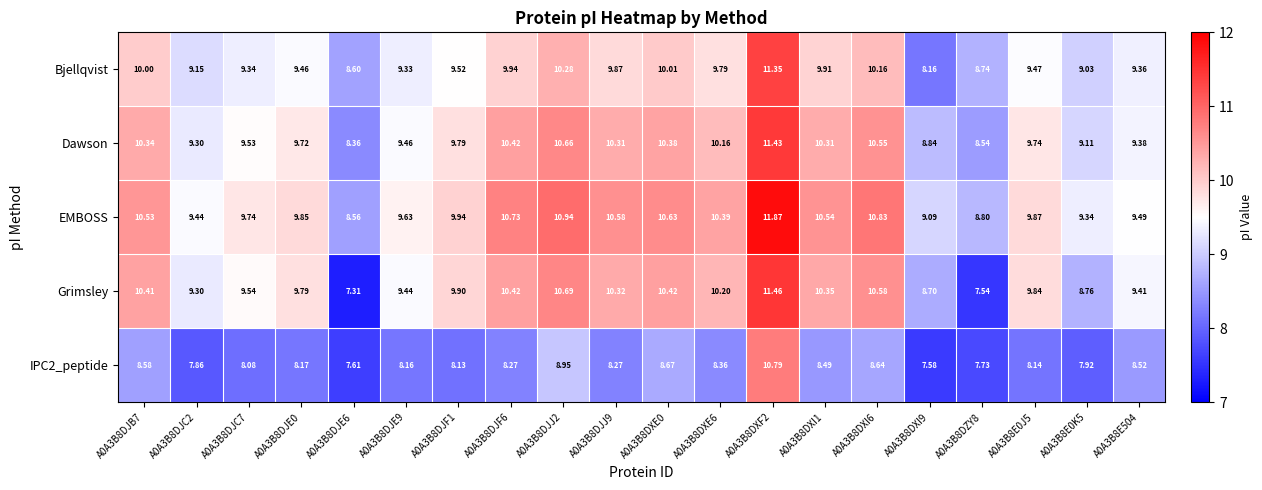

Which series has the widest spread of values?

Grimsley